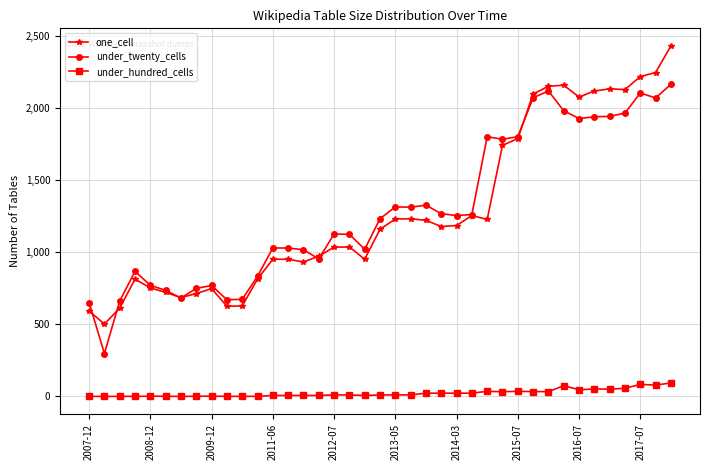

At how many categories does at least one series exceed 1421?

13